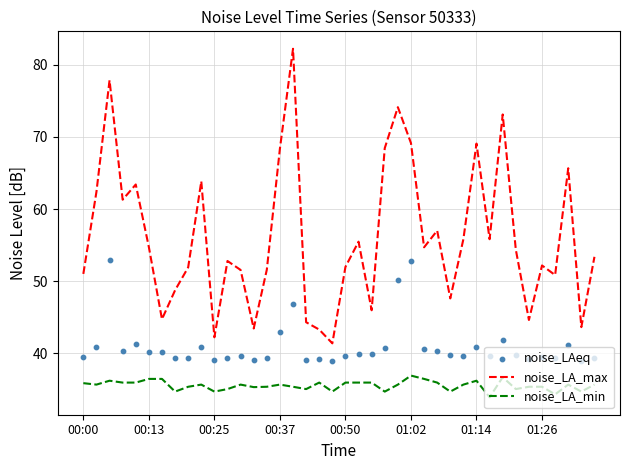

True or false: noise_LA_min and noise_LA_max intersect in this chart.

False